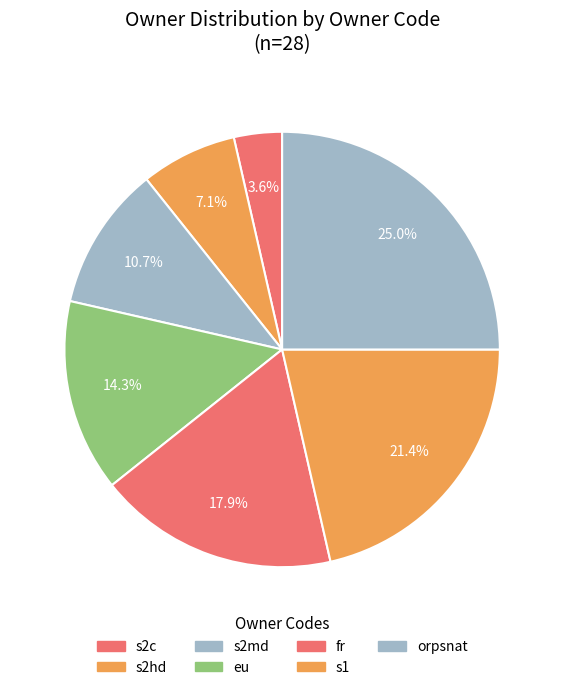

Is fr the majority of the pie?

No